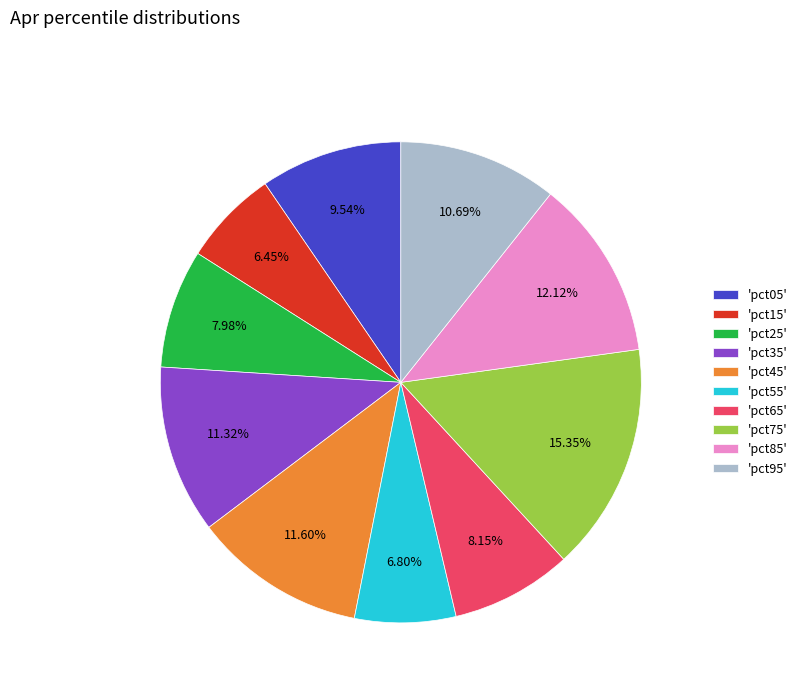

Is there any slice that represents more than half of the pie?

No